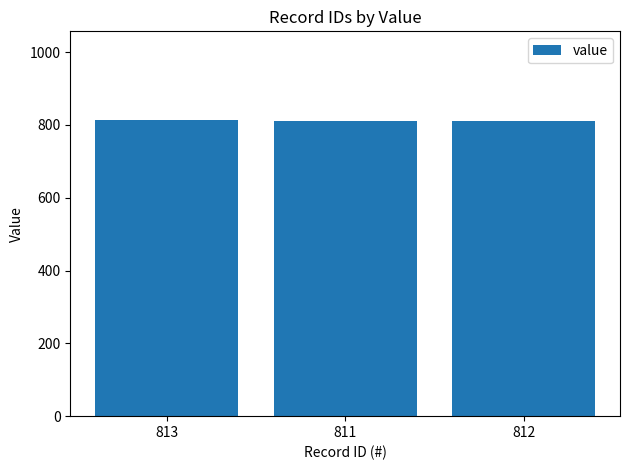

What is the label of the 3rd bar from the right?

813